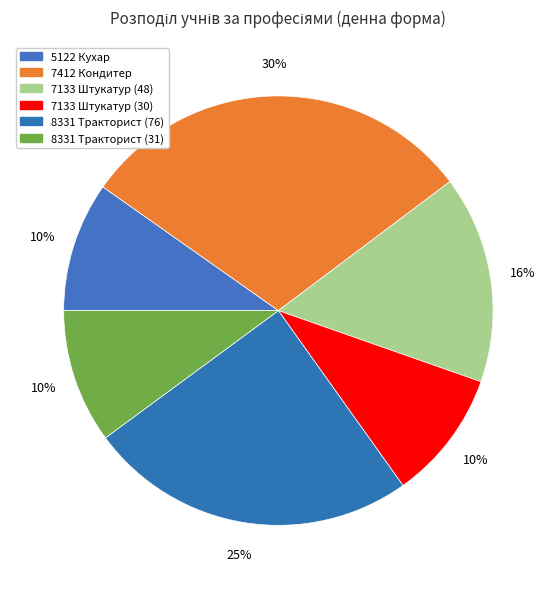

To the nearest percent, what percentage of the pie is 7412 Кондитер?

30%